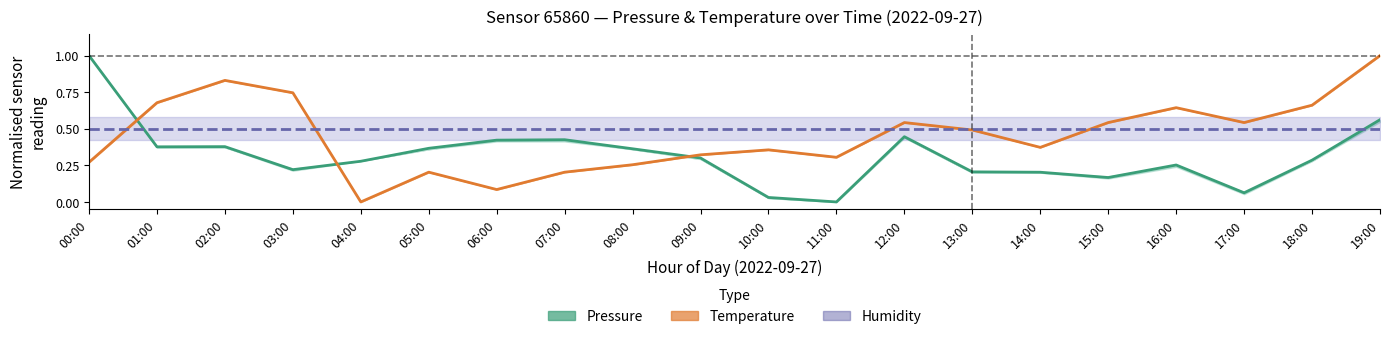

Rank the series by their average value, from highest to lowest.

Humidity, Temperature, Pressure